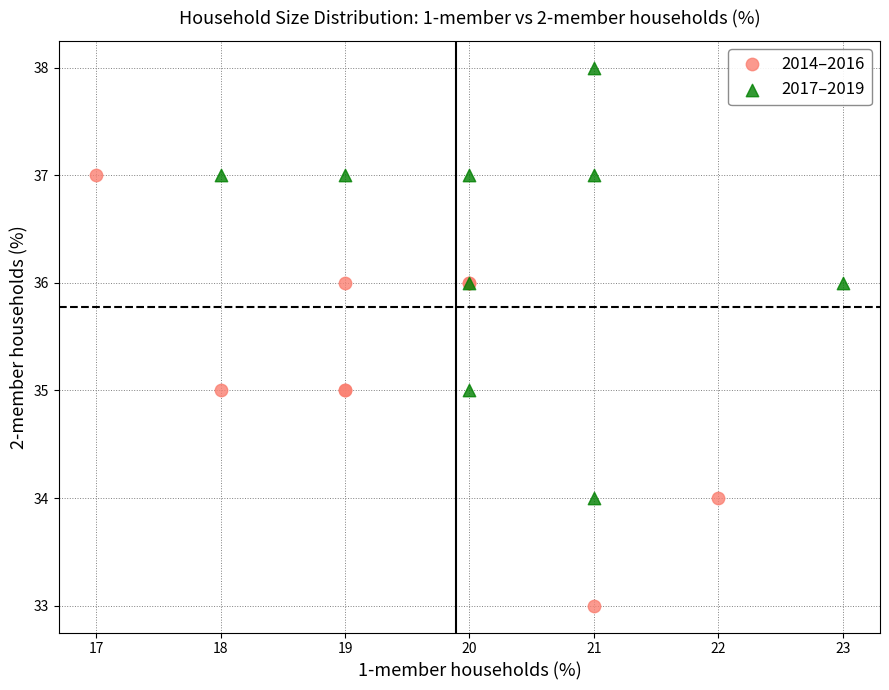

Which series reaches the minimum Y coordinate?

2014–2016